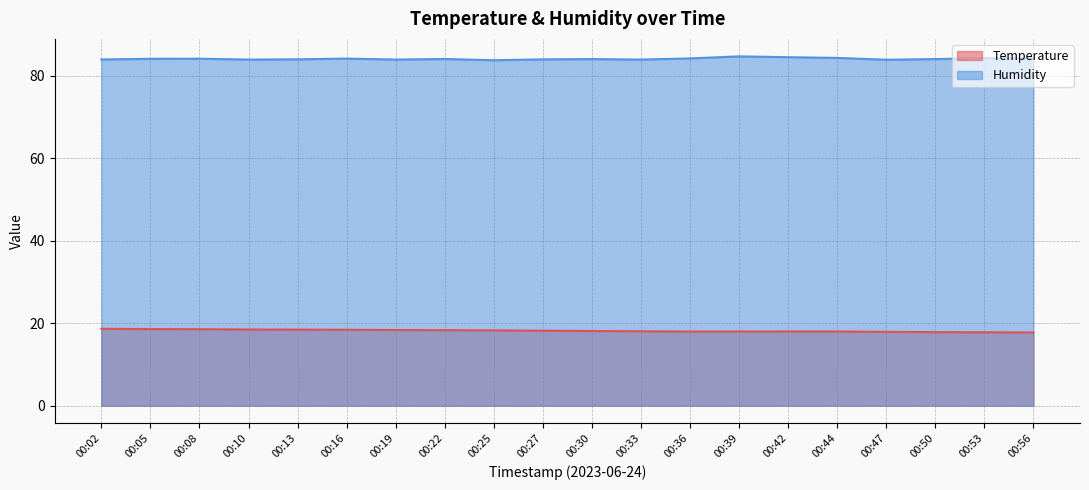

What is the sum of all Humidity values?

1680.8